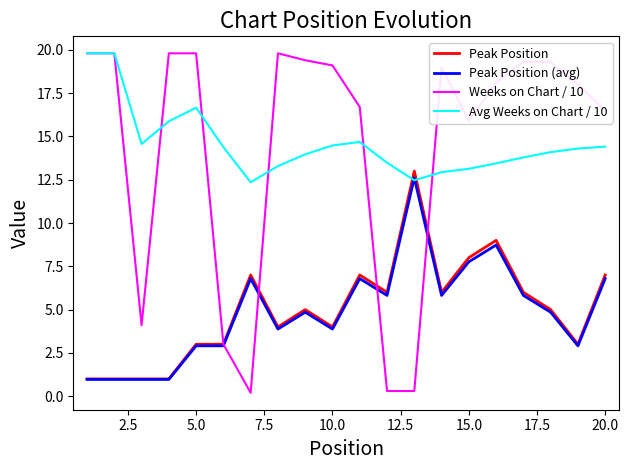

What is the lowest value of the Peak Position series?

1.0